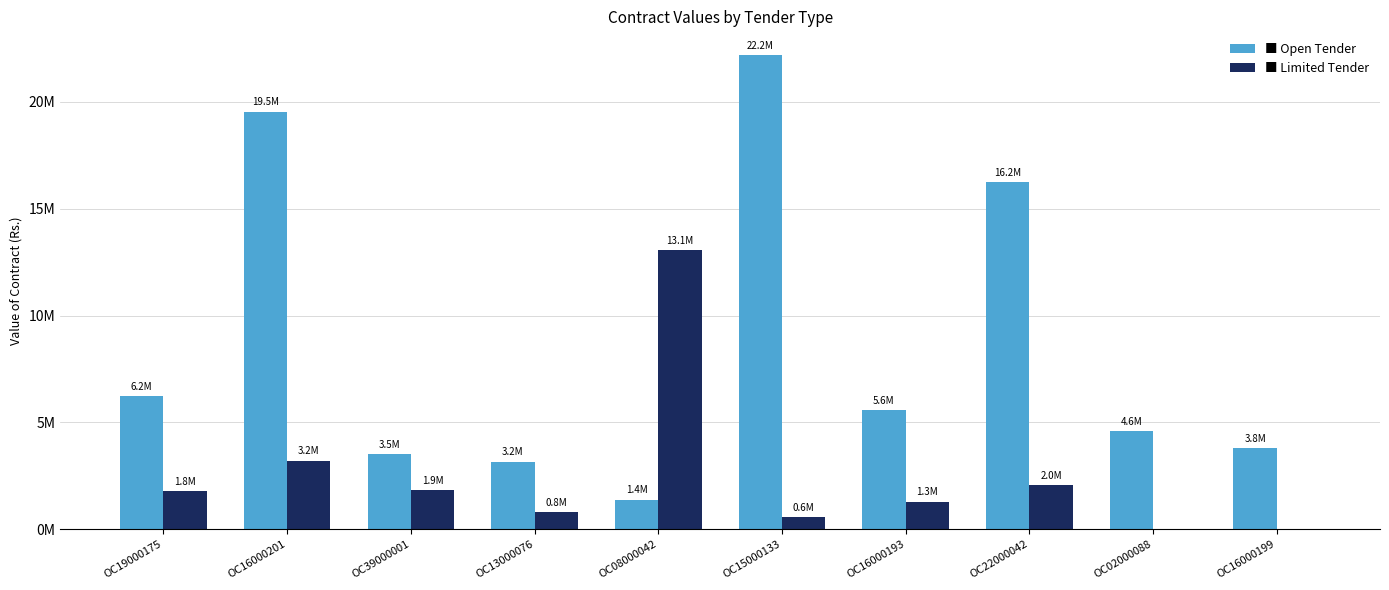

How many data points does each series have?

10